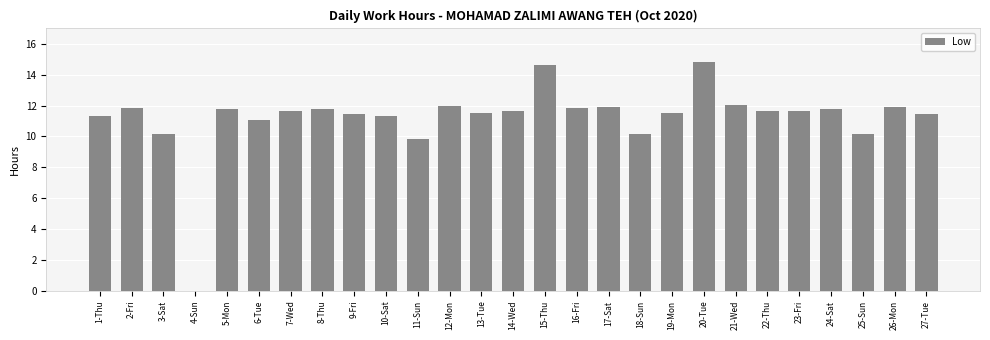

What is the sum of all values?

303.1